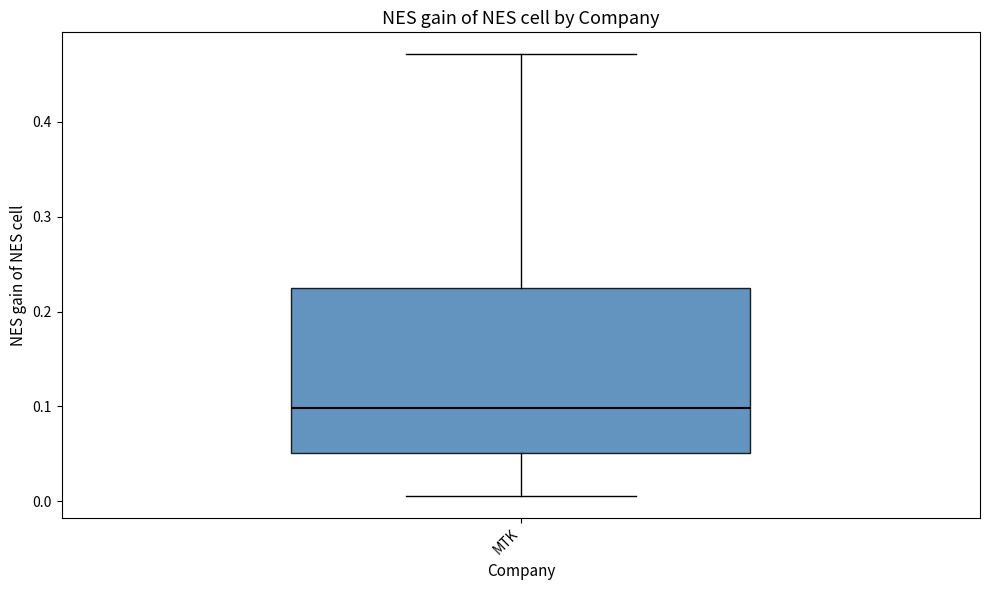

Where does the median line of the box for MTK sit on the y-axis? The values are not printed on the chart, so give them approximately, as read against the axis.

0.10